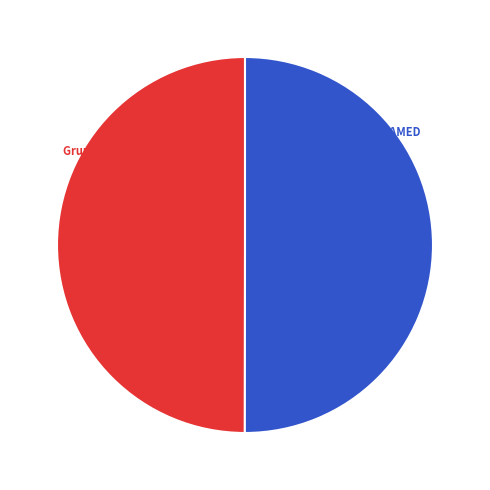

How many slices are in this pie chart?

2